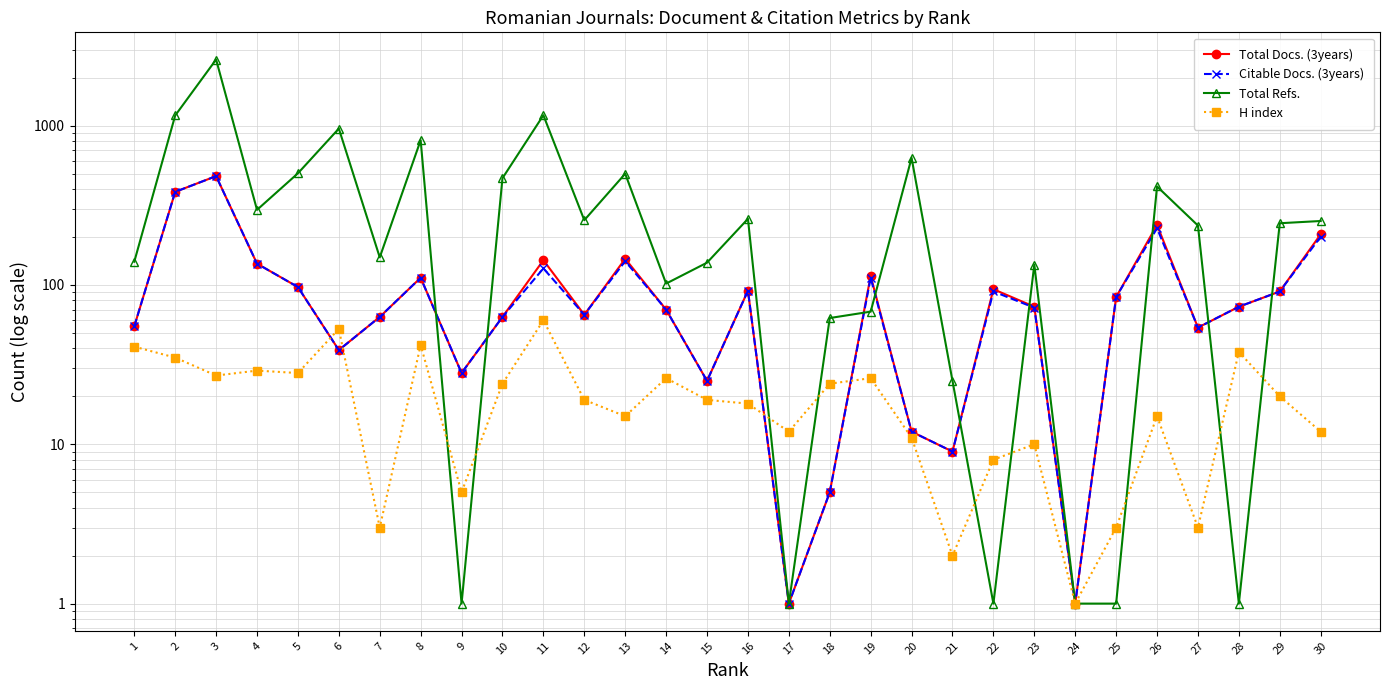

At which category is the sum across all series the highest?

3